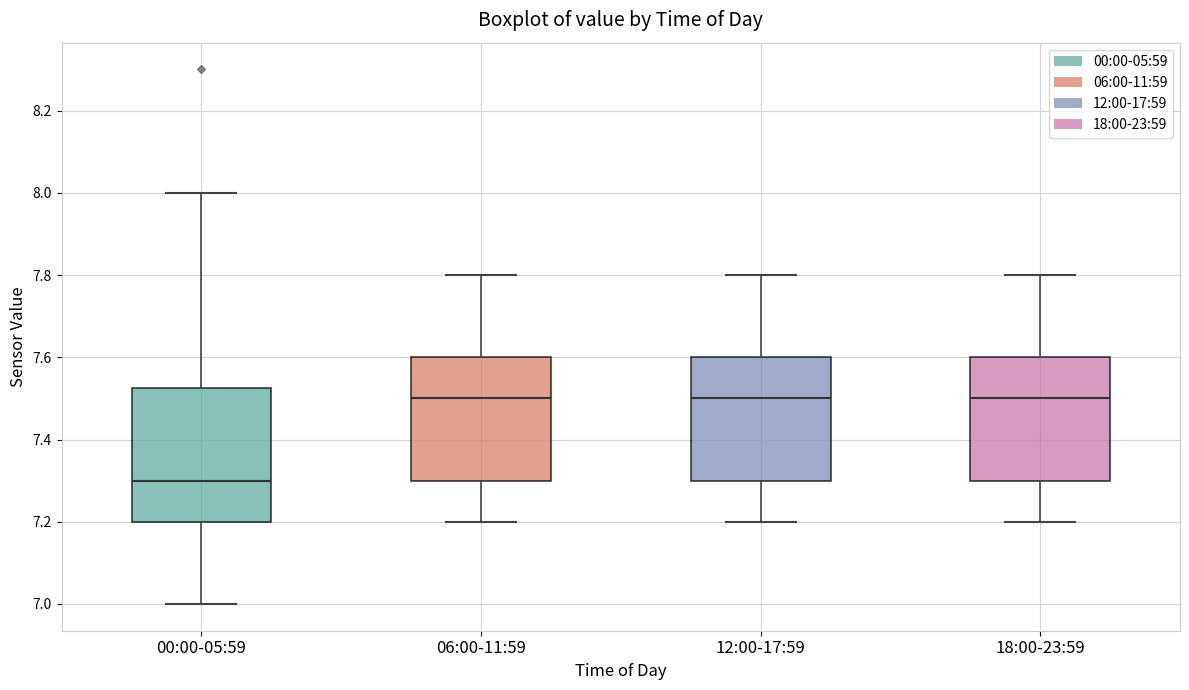

Reading left to right, read every box against the y-axis: the position of its median line, the range the box covers, and the ends of its whiskers. The values are not printed on the chart, so give them approximately, as read against the axis.

00:00-05:59: median 7.30, box 7.20 to 7.52, whiskers 7.00 to 8.00
06:00-11:59: median 7.50, box 7.30 to 7.60, whiskers 7.20 to 7.80
12:00-17:59: median 7.50, box 7.30 to 7.60, whiskers 7.20 to 7.80
18:00-23:59: median 7.50, box 7.30 to 7.60, whiskers 7.20 to 7.80